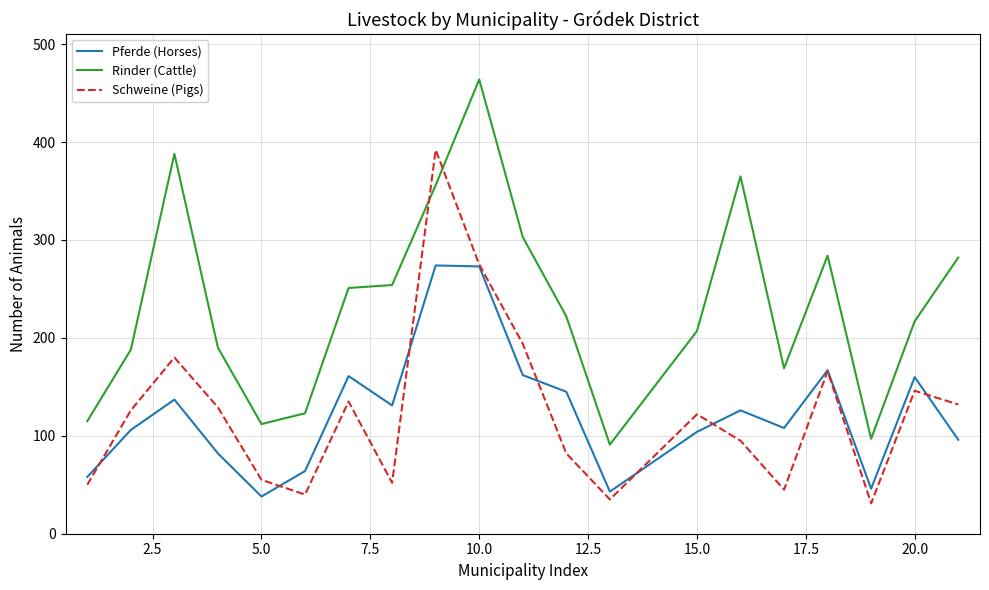

True or false: Rinder (Cattle) and Pferde (Horses) cross at least once.

False